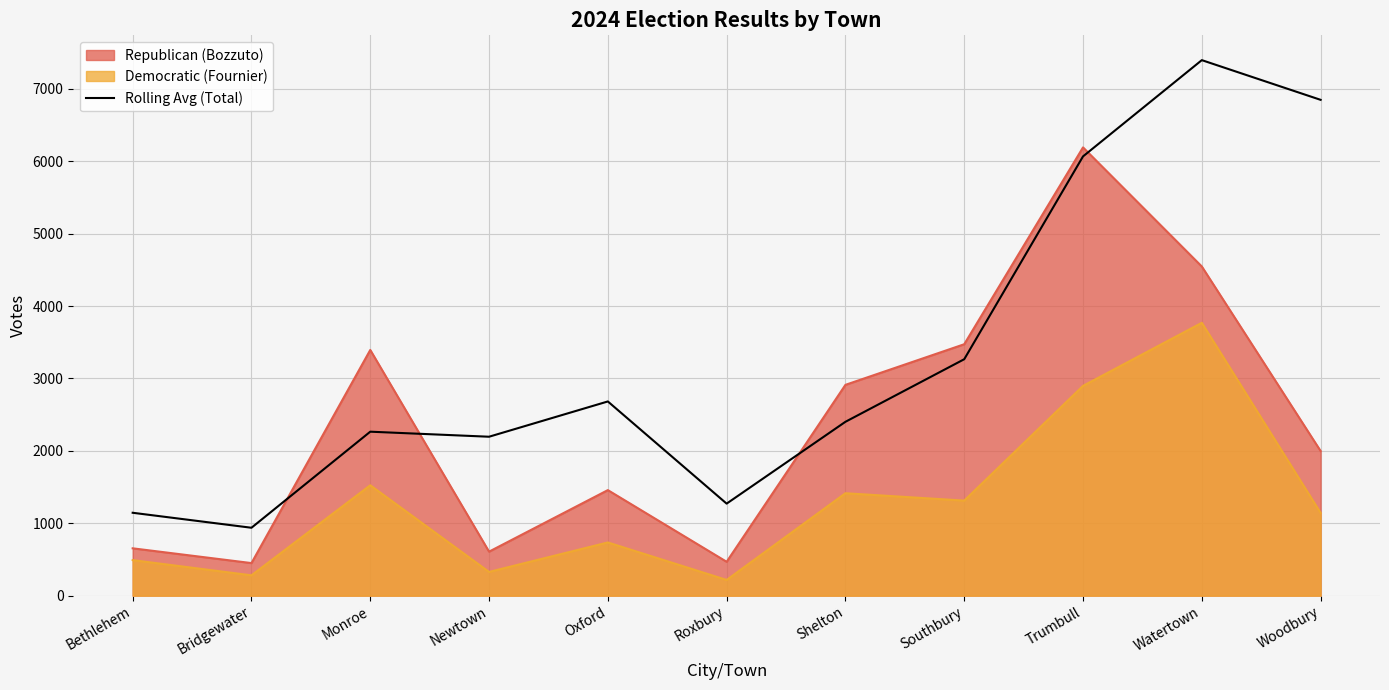

What is the difference between the values at Oxford and Trumbull?

3385.0